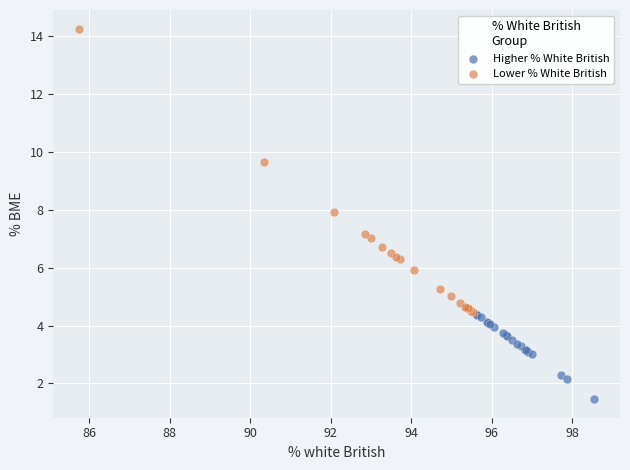

Which series contains the lowest Y value?

Higher % White British